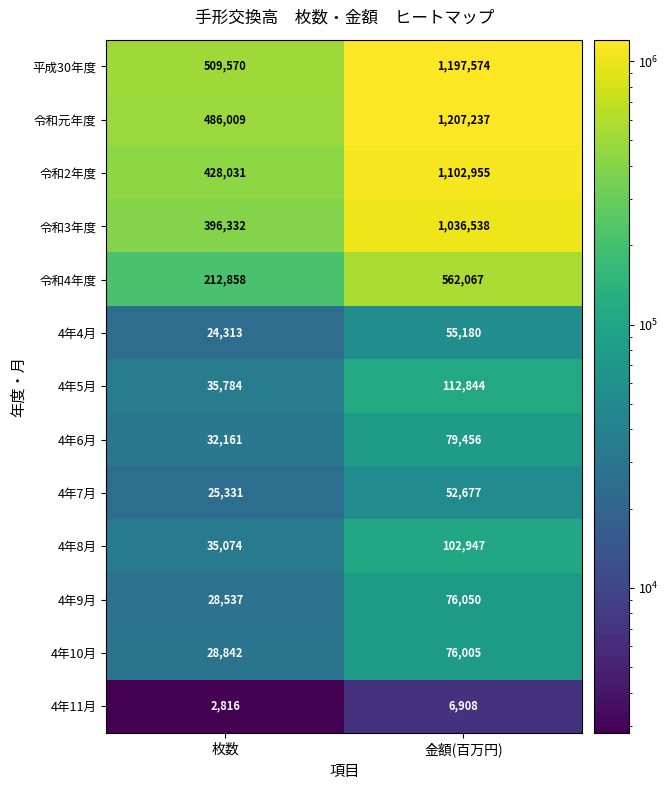

Reading left to right, list all the values displayed in this chart.

平成30年度: 枚数=509570	金額(百万円)=1197574
令和元年度: 枚数=486009	金額(百万円)=1207237
令和2年度: 枚数=428031	金額(百万円)=1102955
令和3年度: 枚数=396332	金額(百万円)=1036538
令和4年度: 枚数=212858	金額(百万円)=562067
4年4月: 枚数=24313	金額(百万円)=55180
4年5月: 枚数=35784	金額(百万円)=112844
4年6月: 枚数=32161	金額(百万円)=79456
4年7月: 枚数=25331	金額(百万円)=52677
4年8月: 枚数=35074	金額(百万円)=102947
4年9月: 枚数=28537	金額(百万円)=76050
4年10月: 枚数=28842	金額(百万円)=76005
4年11月: 枚数=2816	金額(百万円)=6908